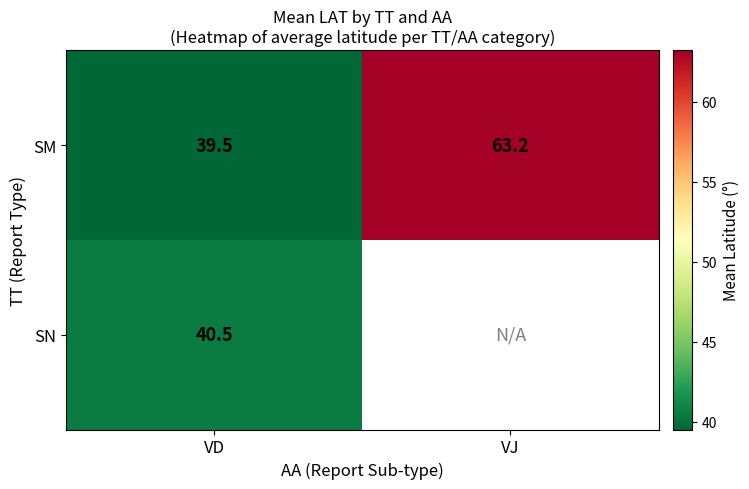

What is the average value of the SM series?

51.4